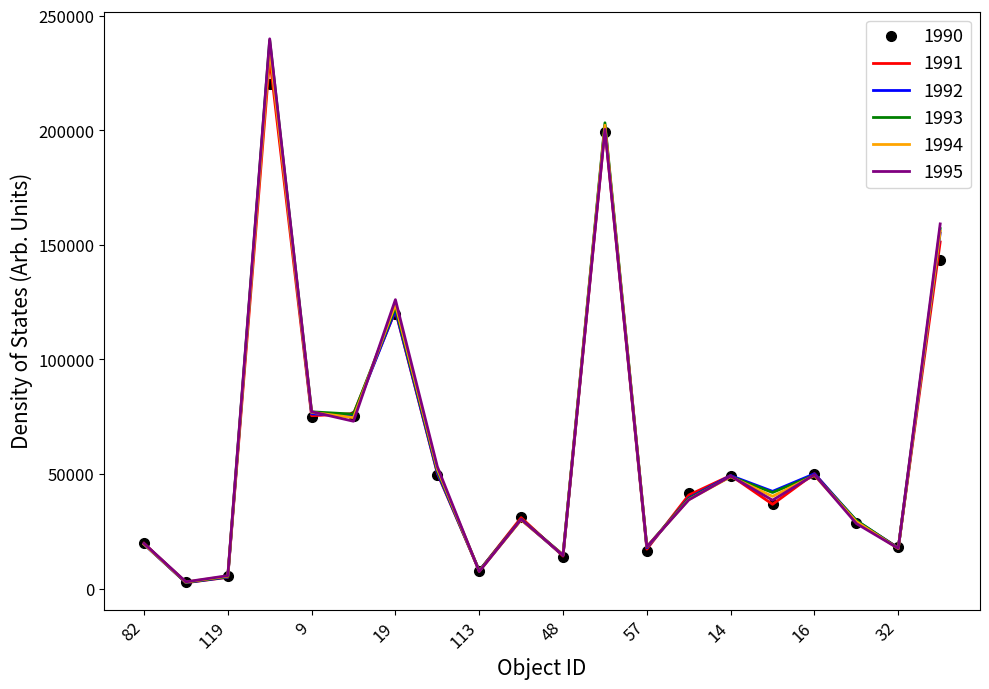

What is the maximum value shown in the chart?

240000